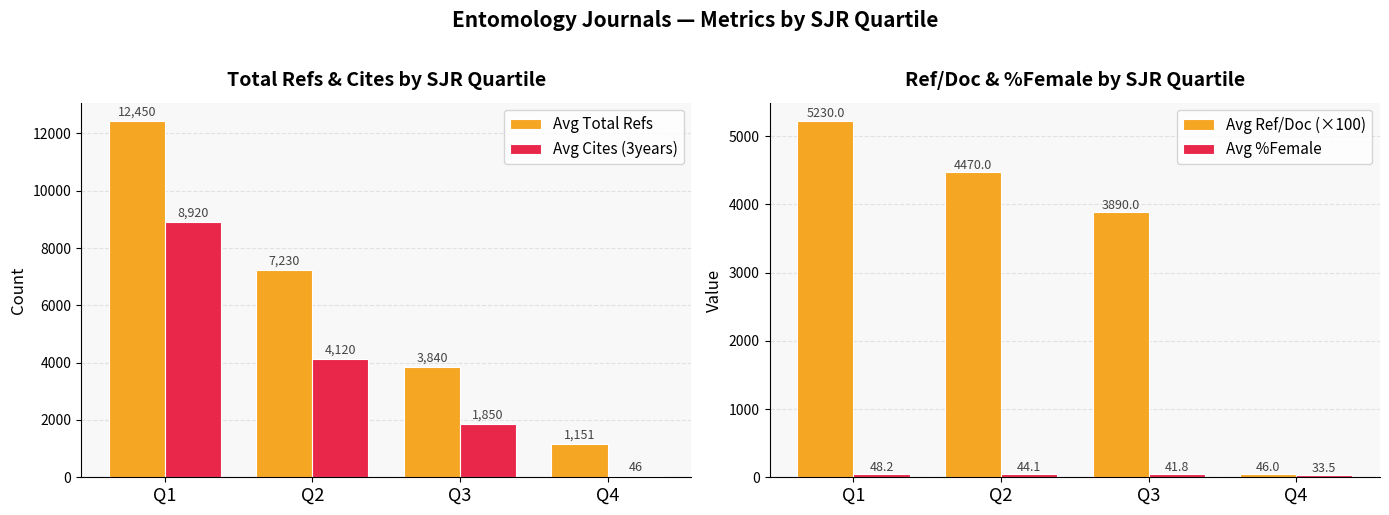

What is the highest value of the Avg Total Refs series?

12450